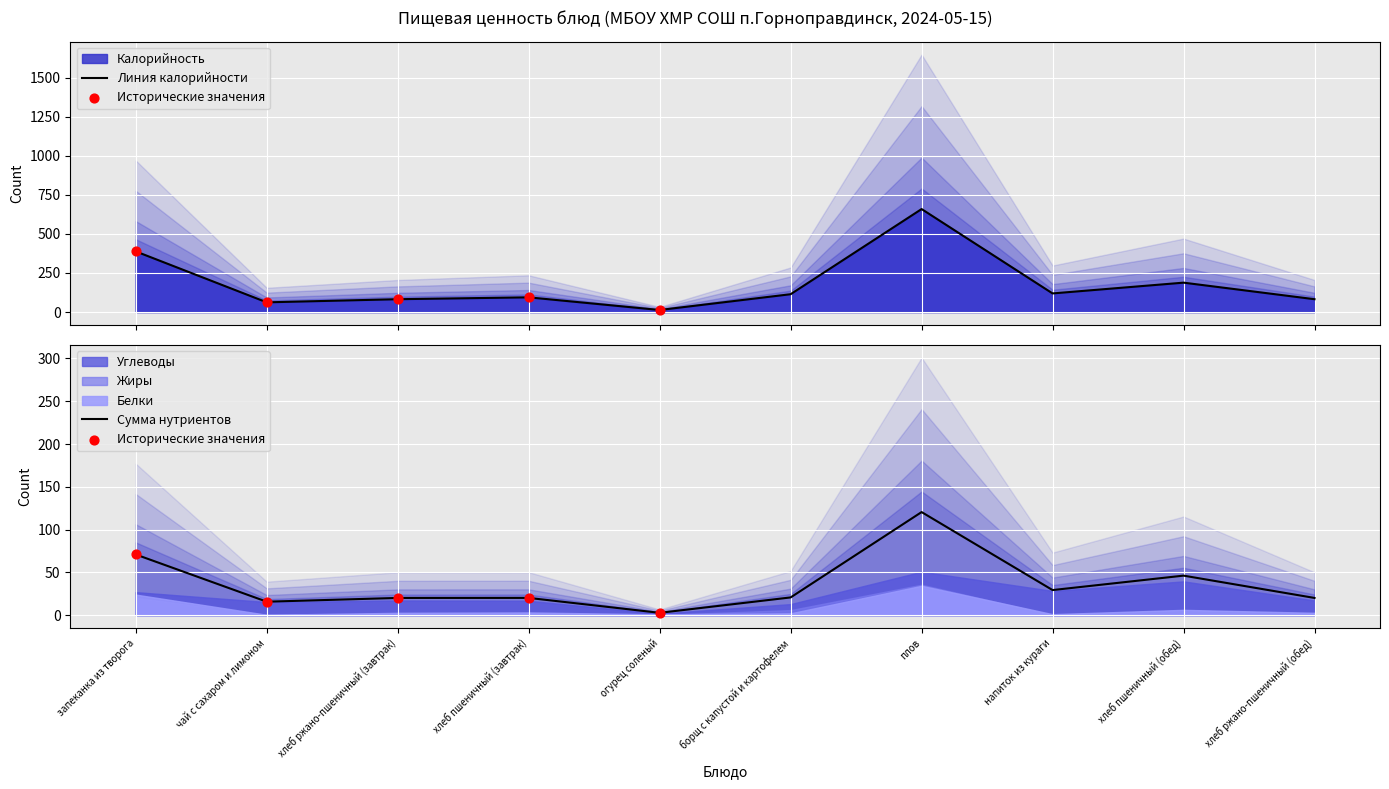

Which series reaches the minimum Y coordinate?

Жиры